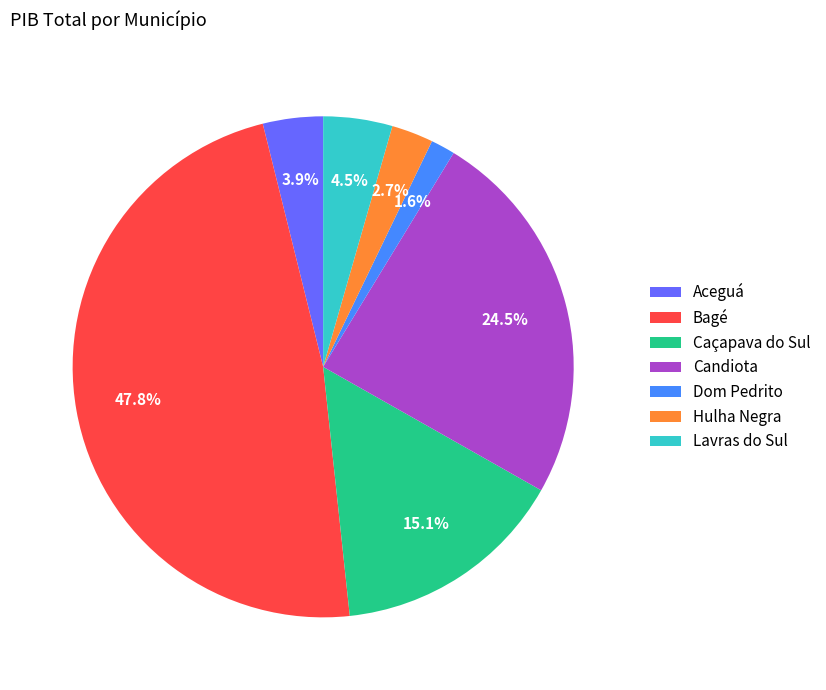

To the nearest percent, what is the average slice percentage?

14%